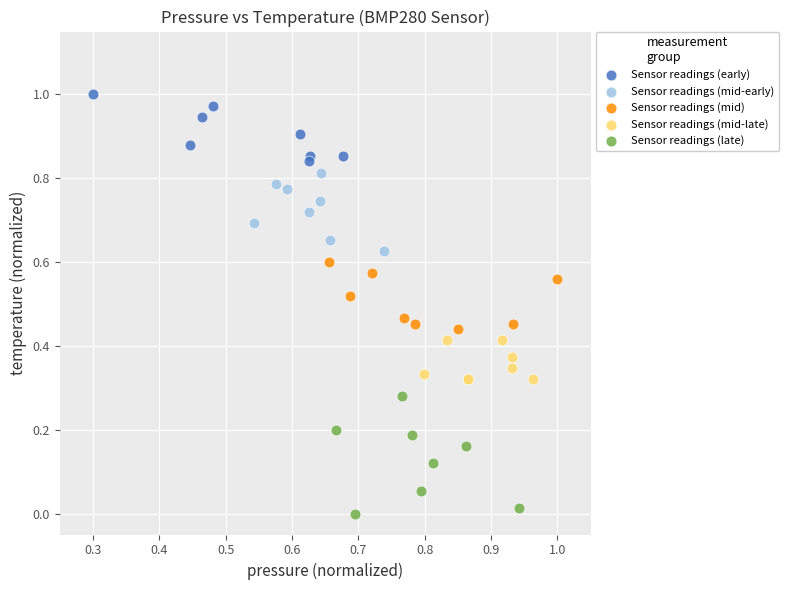

Which series has the largest Y range (max minus min)?

Sensor readings (late)